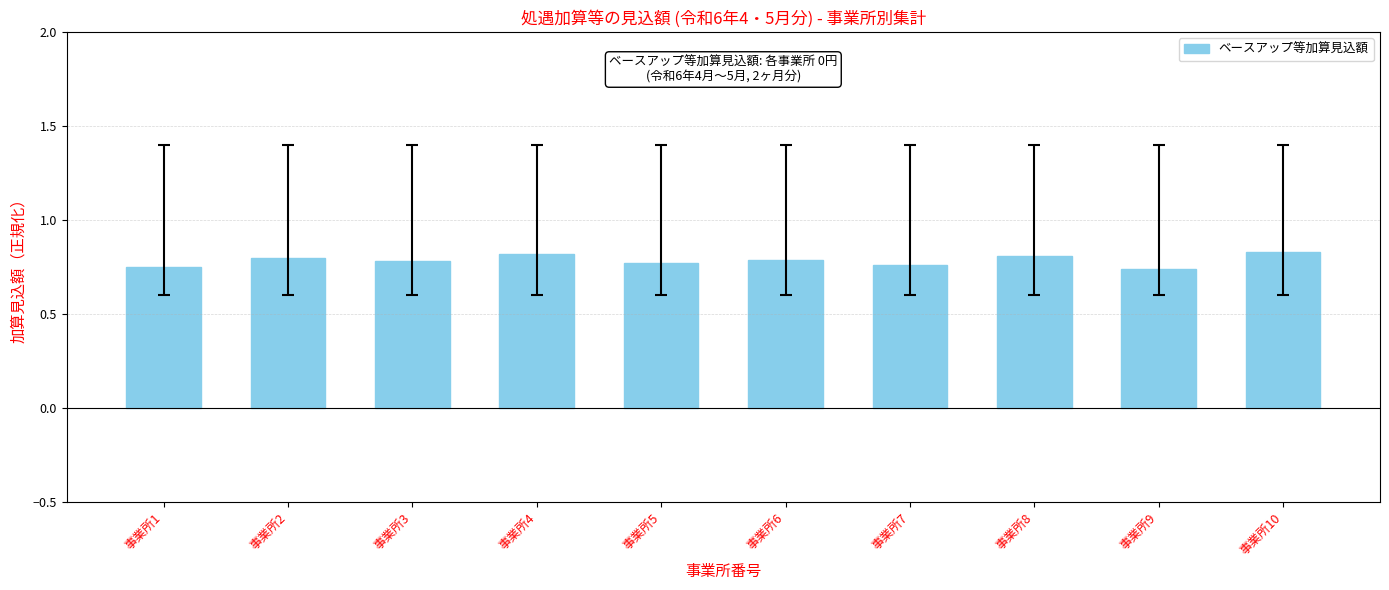

What is the change in value from 事業所1 to 事業所10?

+0.1